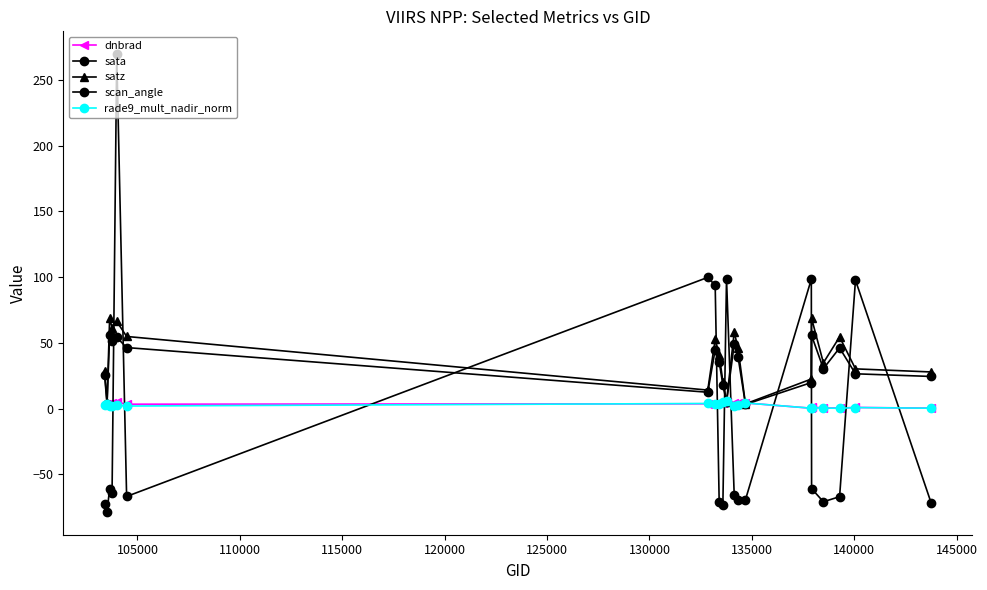

Reading left to right, list all the values displayed in this chart.

dnbrad: 3.4	3.8	3.0	4.2	4.9	3.4	3.7	3.7	4.0	4.2	4.8	4.2	4.6	4.3	0.3	1.3	0.5	0.5	0.9	0.4
sata: -72.1	-78.4	-60.7	-64.2	269.4	-66.7	99.8	93.7	-71.0	-73.5	98.8	-65.7	-69.6	-69.2	98.4	-60.8	-70.7	-66.9	97.6	-71.6
satz: 28.7	4.3	68.9	61.4	66.3	54.9	14.1	52.8	40.9	20.6	5.4	58.1	46.1	3.6	22.5	68.7	34.8	54.5	30.3	27.9
scan_angle: 25.2	3.8	55.7	51.1	54.2	46.4	12.5	44.9	35.4	18.2	4.7	48.8	39.6	3.2	19.8	55.6	30.4	46.2	26.5	24.5
rade9_mult_nadir_norm: 3.1	3.8	1.9	1.9	2.7	2.0	3.9	3.3	3.5	5.1	5.5	1.9	2.7	4.3	0.4	0.8	0.5	0.3	0.8	0.3